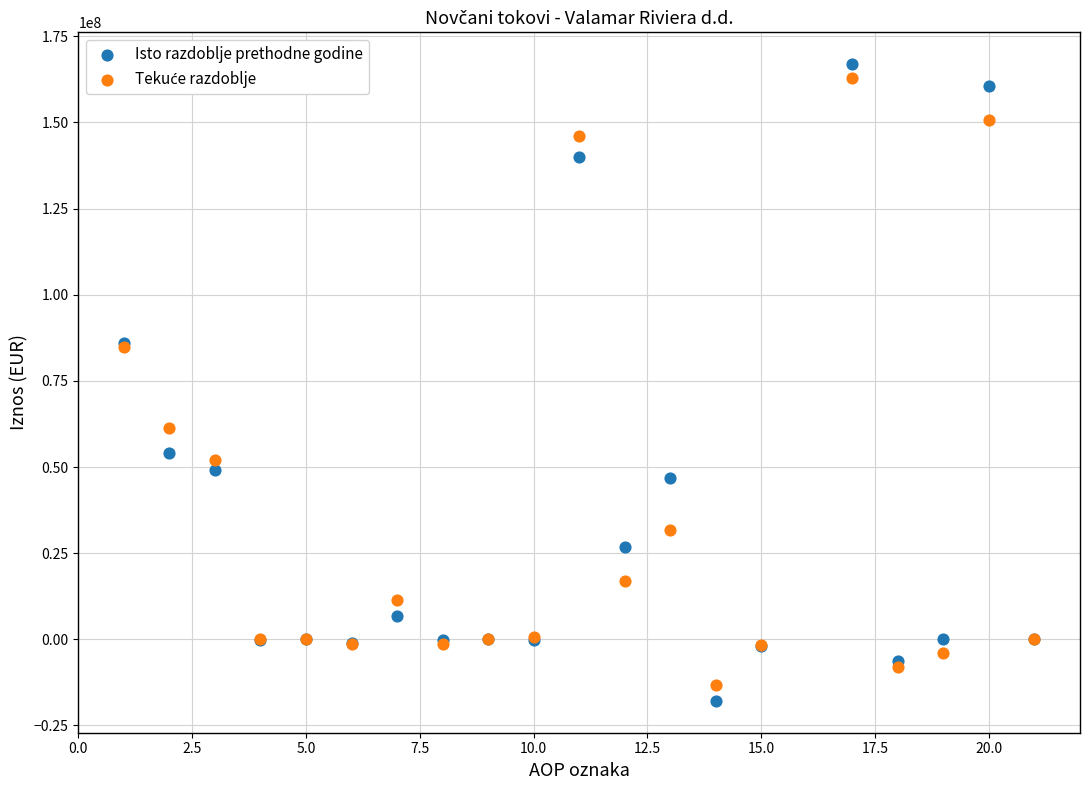

Which series contains the lowest Y value?

Isto razdoblje prethodne godine